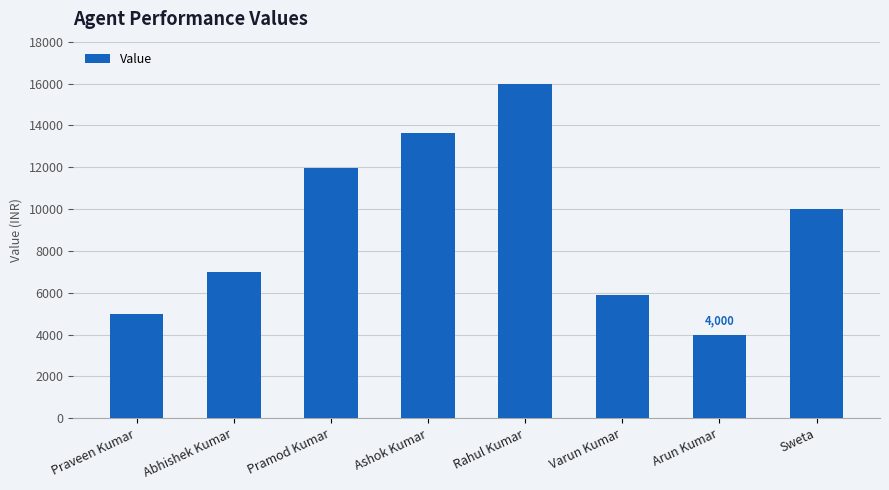

What position from the left is Sweta?

8